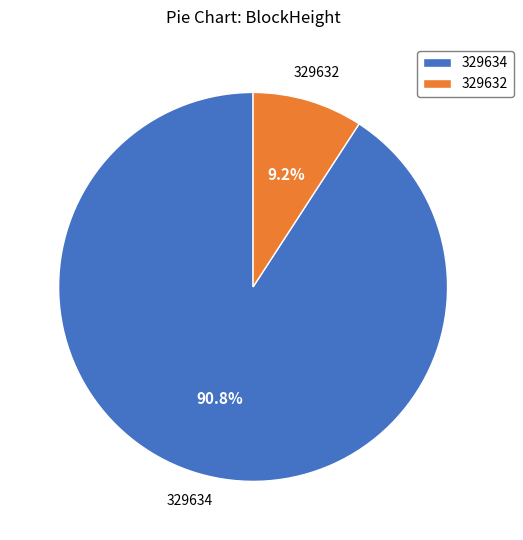

Is the sum of 329634 and 329632 greater than half?

Yes